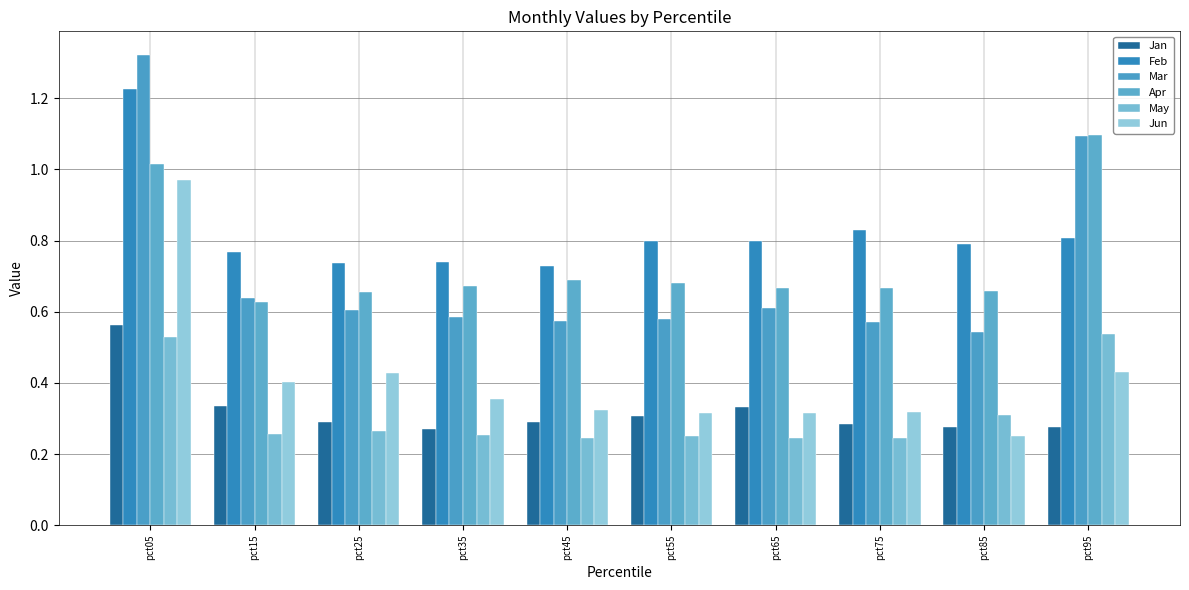

How many May values are between 0 and 1?

10